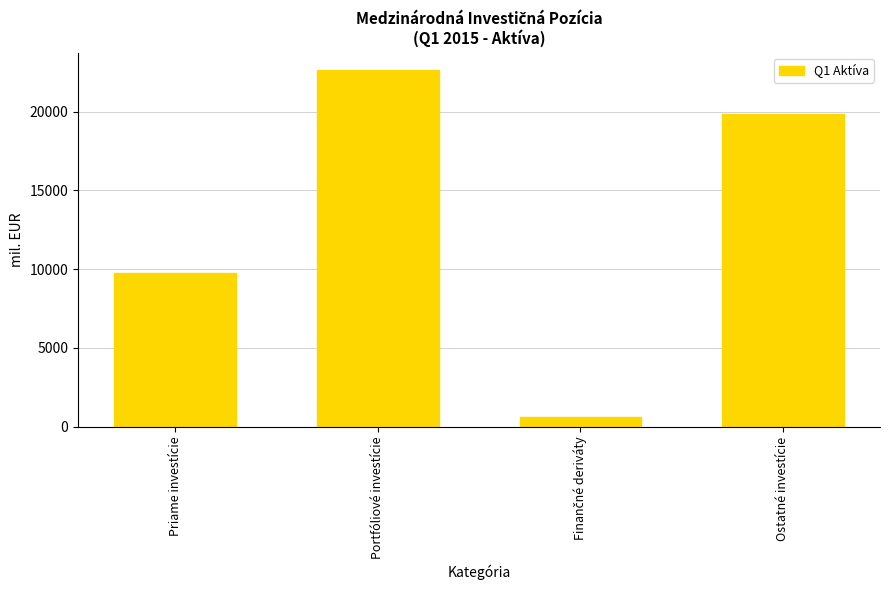

What is the approximate value at Priame investície?

9779.7